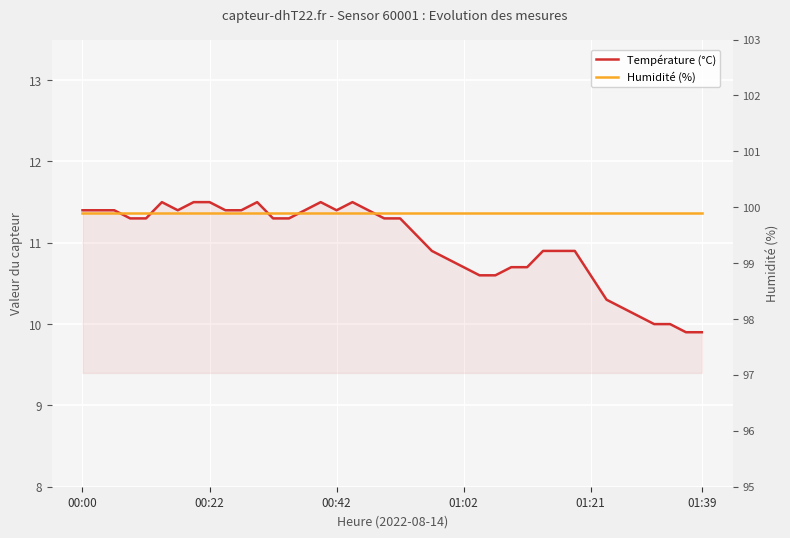

What is the maximum value shown in the chart?

99.9